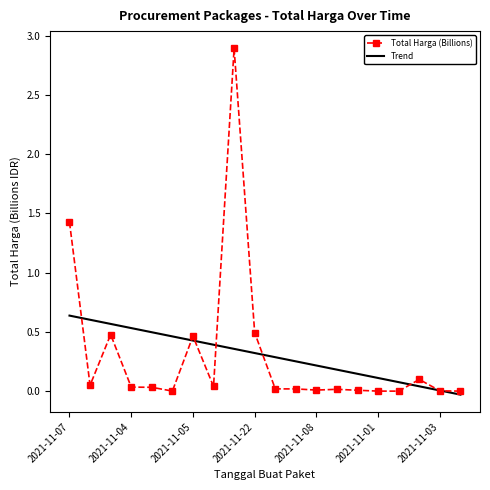

What is the sum of all values?

6.1